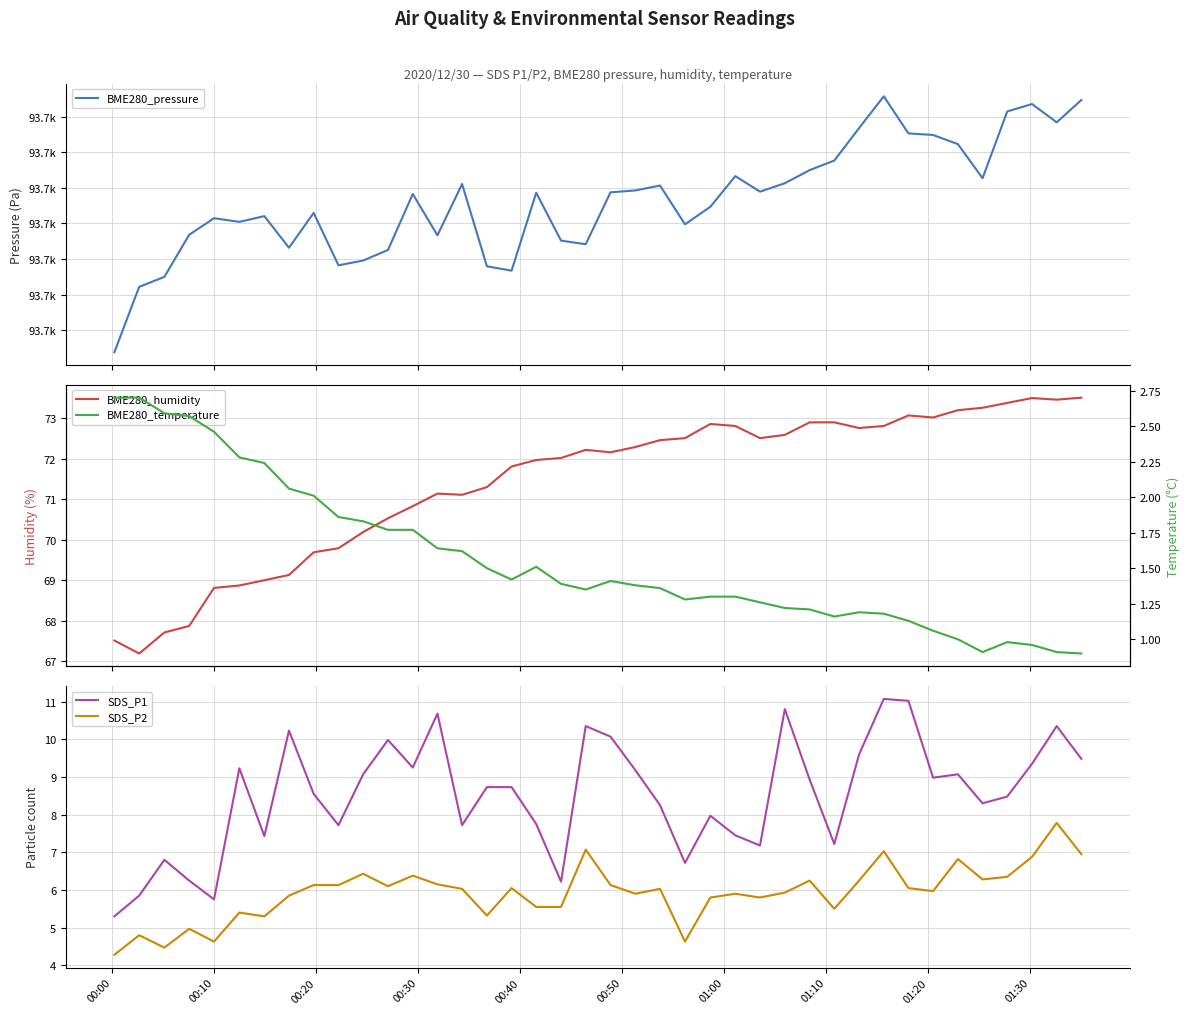

What is the maximum value for SDS_P2?

7.8